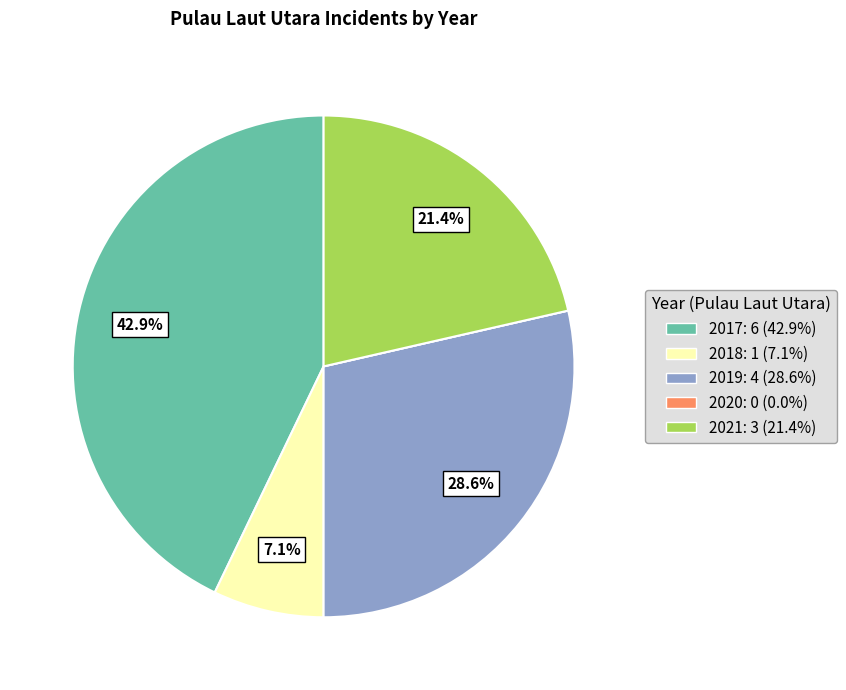

What portion of the pie excludes 2018?

92.9%